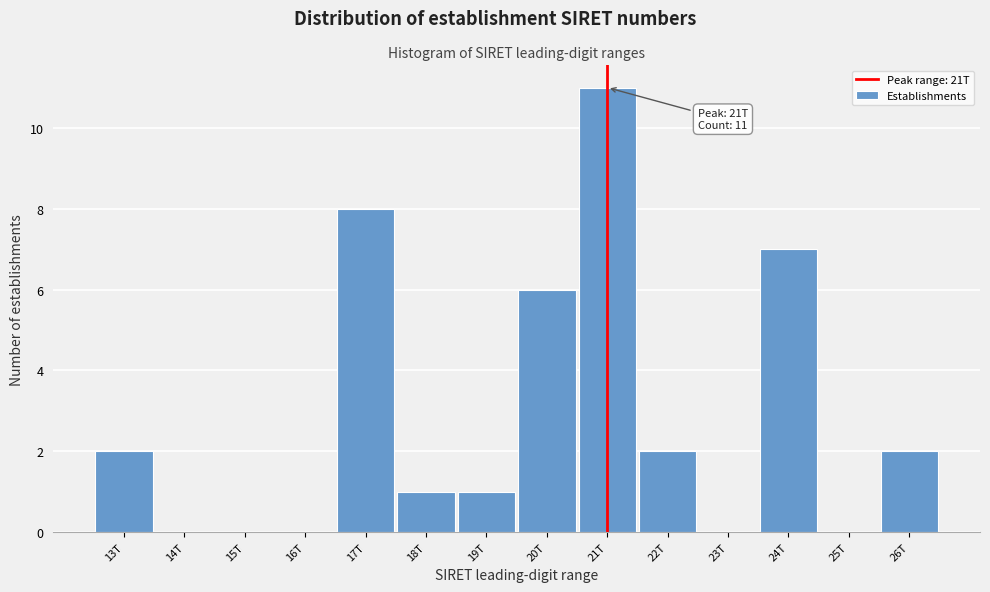

Reading right to left, transcribe all the data shown in this chart.

26T=2	25T=0	24T=7	23T=0	22T=2	21T=11	20T=6	19T=1	18T=1	17T=8	16T=0	15T=0	14T=0	13T=2